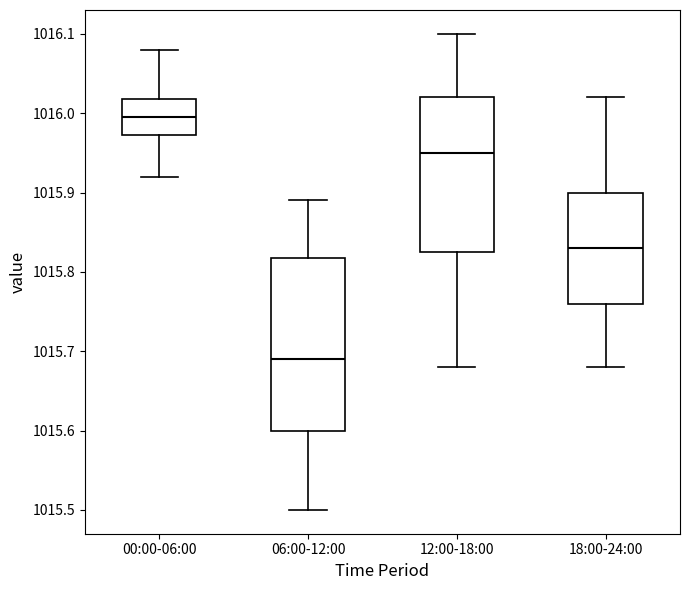

Reading left to right, read every box against the y-axis: the position of its median line, the range the box covers, and the ends of its whiskers. The values are not printed on the chart, so give them approximately, as read against the axis.

00:00-06:00: median 1016.00, box 1015.97 to 1016.02, whiskers 1015.92 to 1016.08
06:00-12:00: median 1015.69, box 1015.60 to 1015.82, whiskers 1015.50 to 1015.89
12:00-18:00: median 1015.95, box 1015.83 to 1016.02, whiskers 1015.68 to 1016.10
18:00-24:00: median 1015.83, box 1015.76 to 1015.90, whiskers 1015.68 to 1016.02